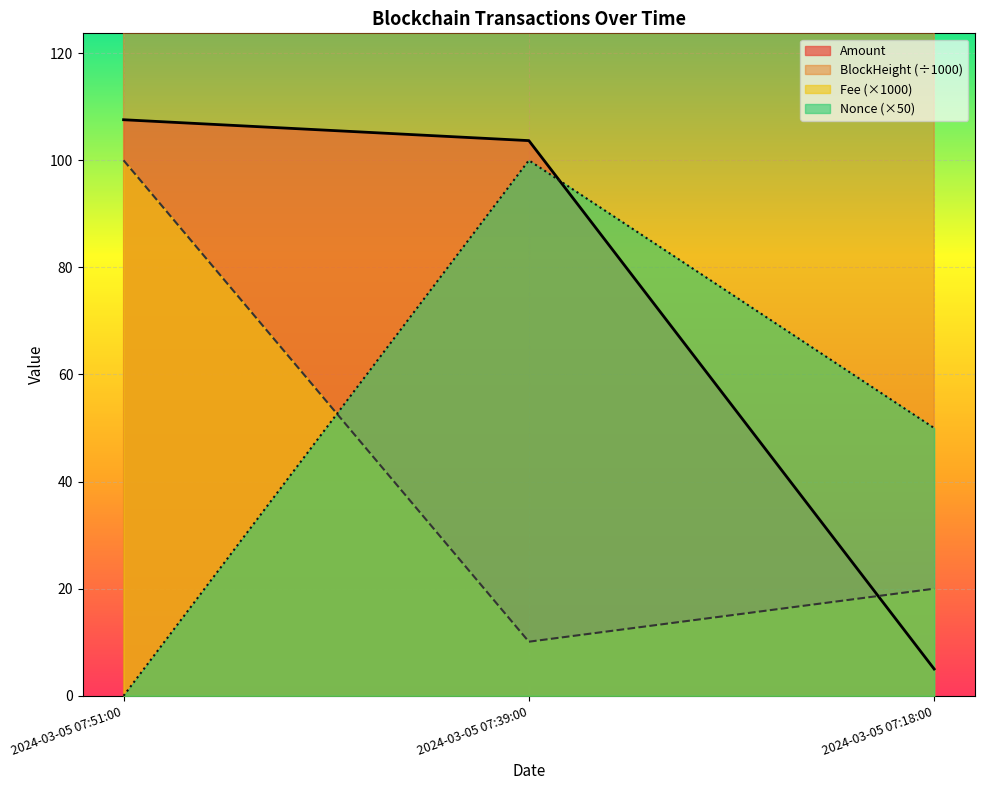

What is the label of the 1st point from the left?

2024-03-05 07:51:00